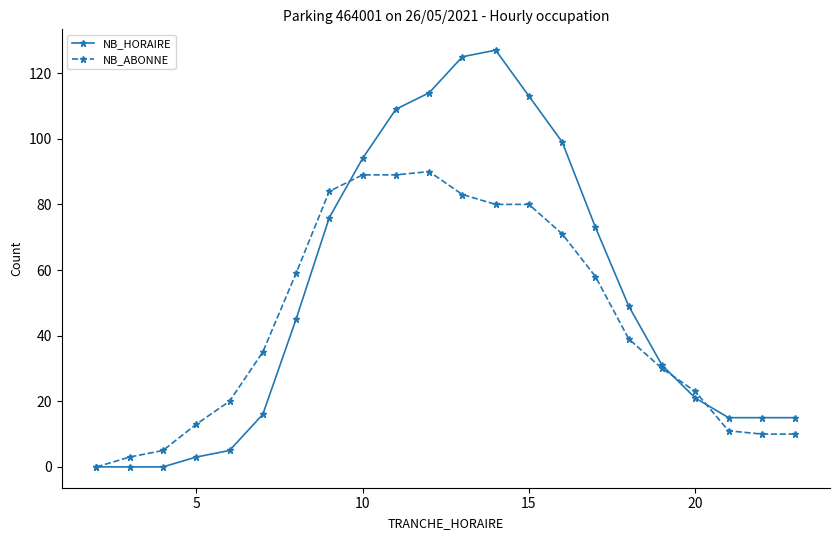

What is the value of the NB_ABONNE point at the 18th from the left?

30